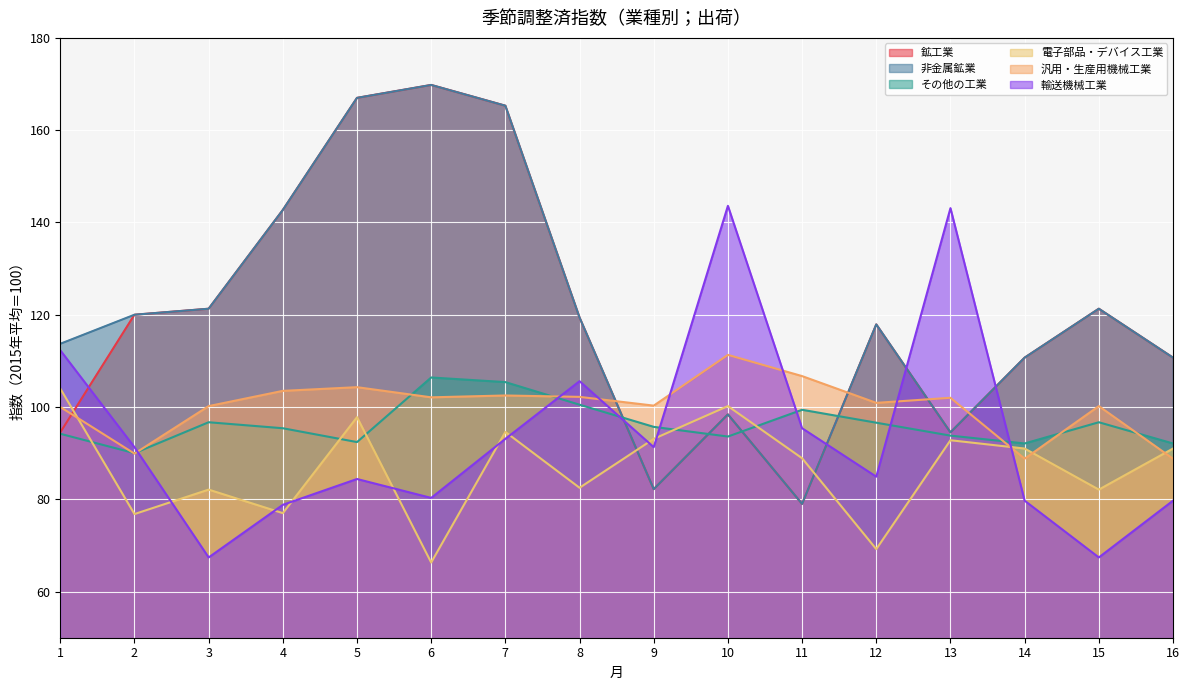

At which category is the sum across all series the highest?

7